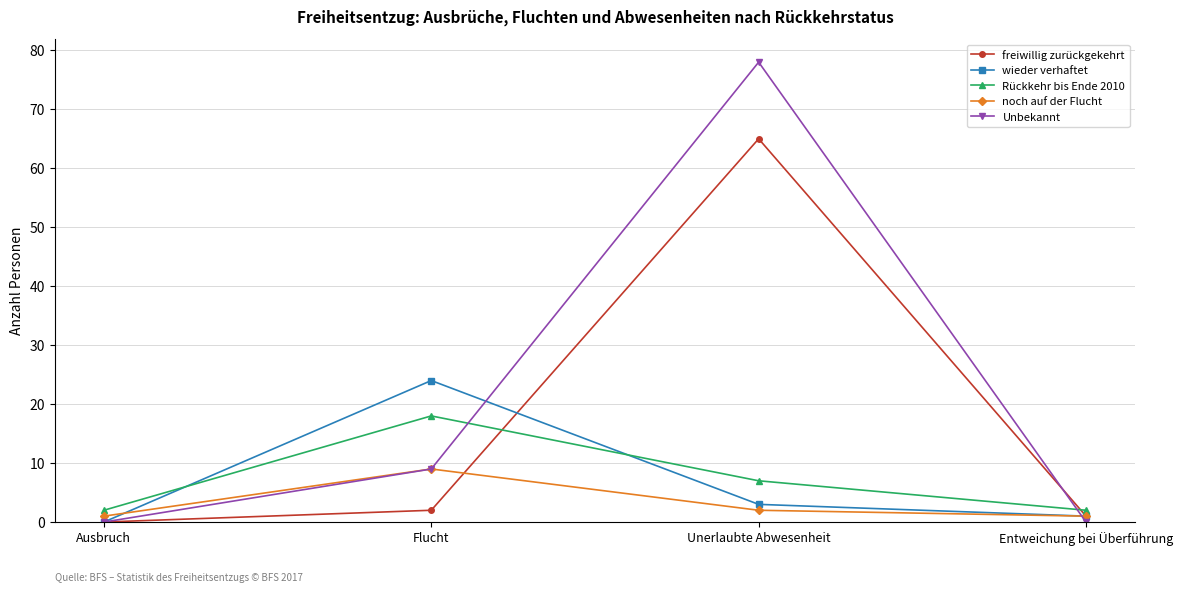

Reading left to right, what are all the values shown in this chart?

freiwillig zurückgekehrt: Ausbruch=0	Flucht=2	Unerlaubte Abwesenheit=65	Entweichung bei Überführung=1
wieder verhaftet: Ausbruch=0	Flucht=24	Unerlaubte Abwesenheit=3	Entweichung bei Überführung=1
Rückkehr bis Ende 2010: Ausbruch=2	Flucht=18	Unerlaubte Abwesenheit=7	Entweichung bei Überführung=2
noch auf der Flucht: Ausbruch=1	Flucht=9	Unerlaubte Abwesenheit=2	Entweichung bei Überführung=1
Unbekannt: Ausbruch=0	Flucht=9	Unerlaubte Abwesenheit=78	Entweichung bei Überführung=0